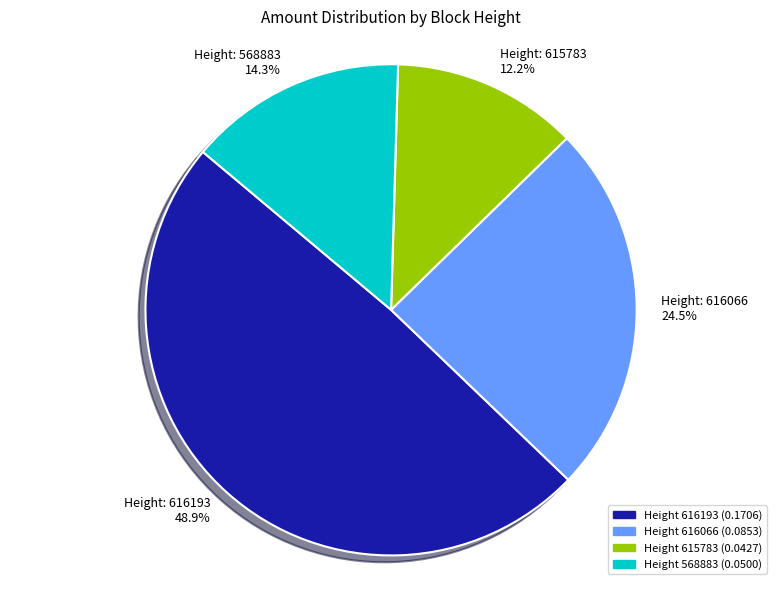

To the nearest percent, what is the difference between the largest and smallest slice percentages?

37%